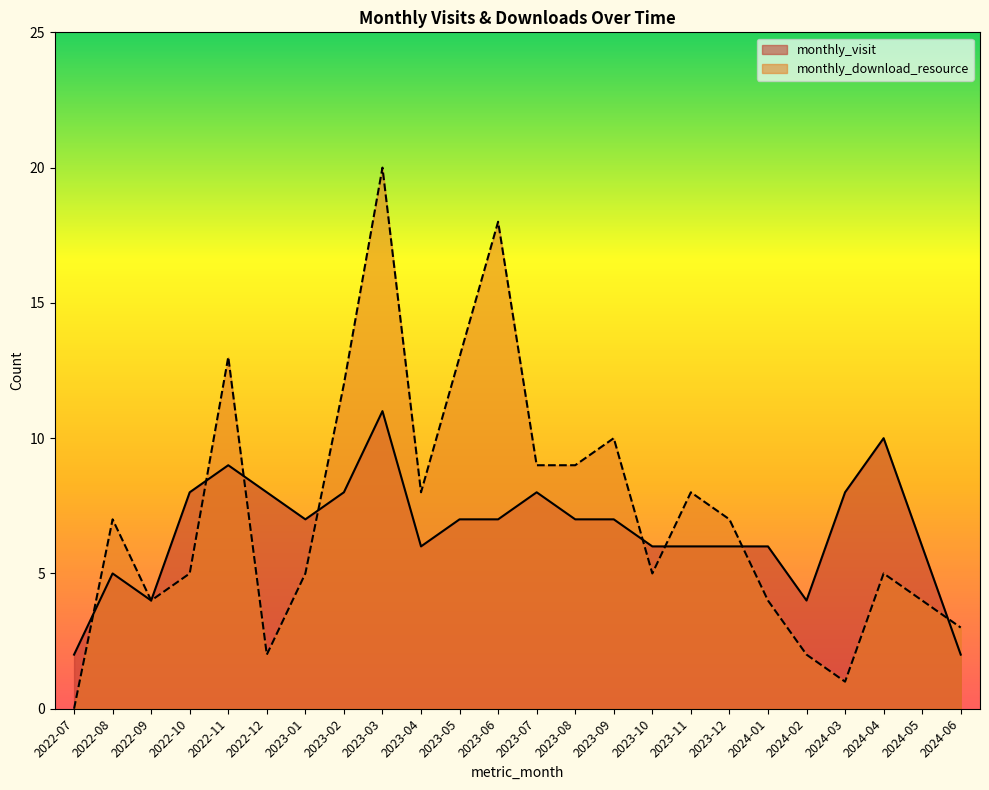

What is the difference between the maximum and minimum values in the monthly_download_resource series?

20